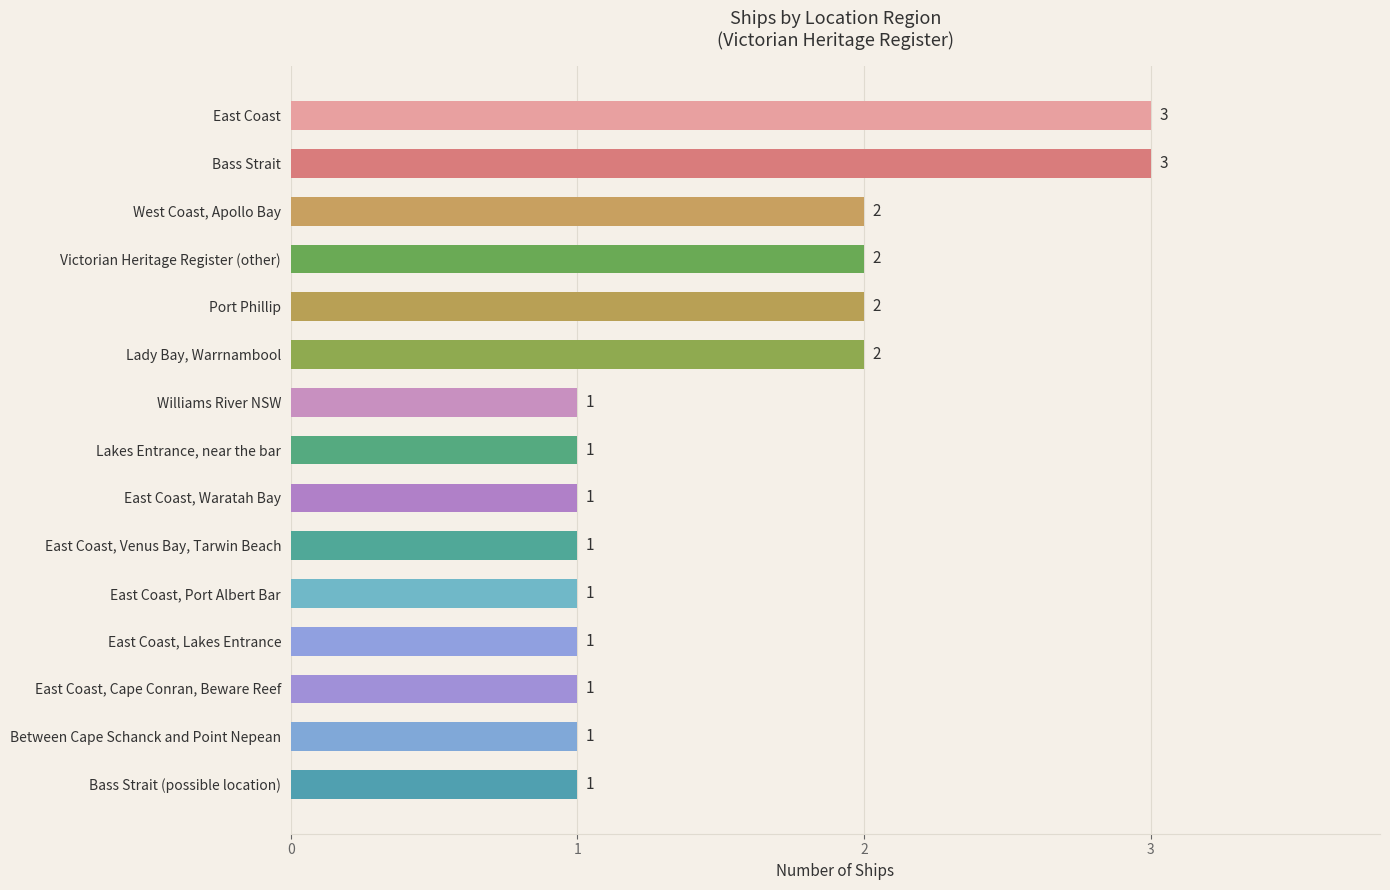

Reading top to bottom, extract all data points from this chart.

East Coast=3	Bass Strait=3	West Coast, Apollo Bay=2	Victorian Heritage Register (other)=2	Port Phillip=2	Lady Bay, Warrnambool=2	Williams River NSW=1	Lakes Entrance, near the bar=1	East Coast, Waratah Bay=1	East Coast, Venus Bay, Tarwin Beach=1	East Coast, Port Albert Bar=1	East Coast, Lakes Entrance=1	East Coast, Cape Conran, Beware Reef=1	Between Cape Schanck and Point Nepean=1	Bass Strait (possible location)=1